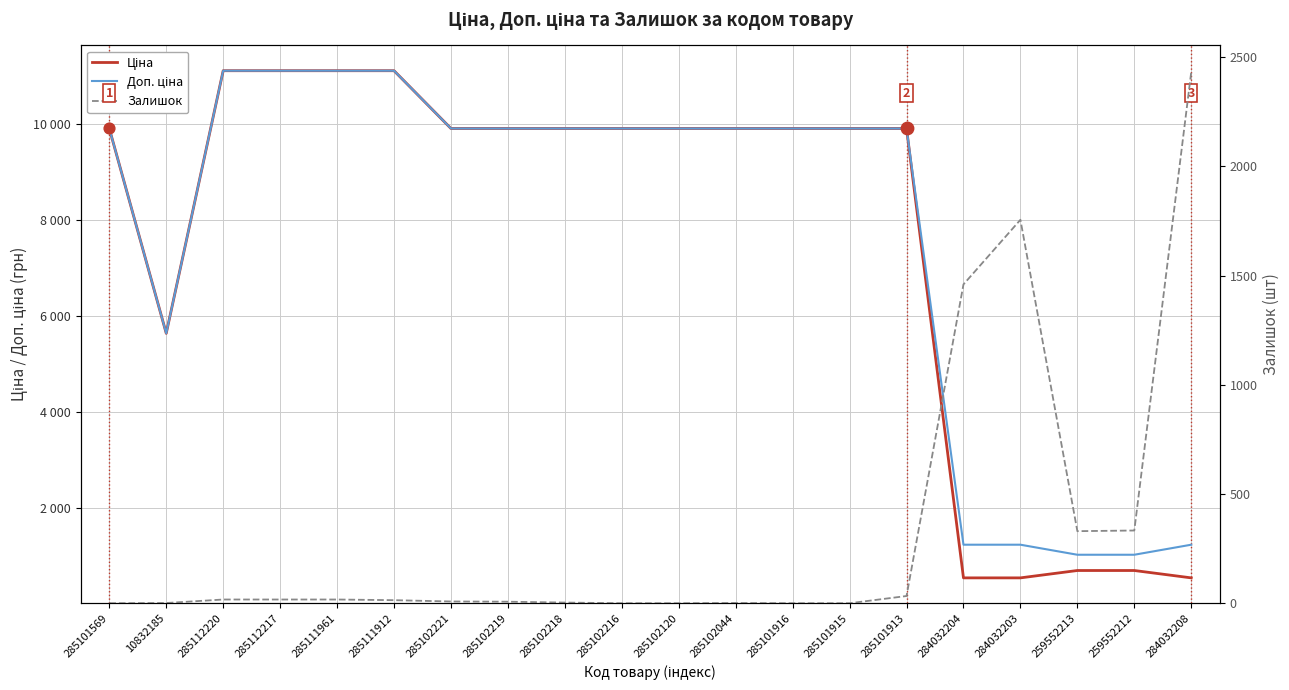

At which category is the sum across all series the highest?

285112220